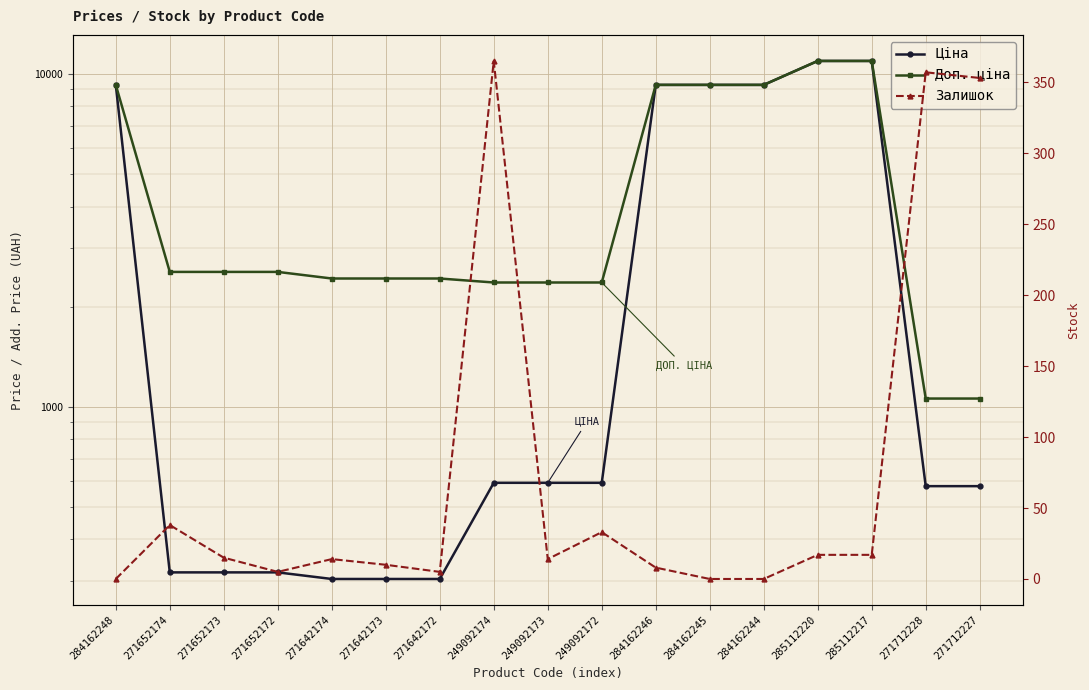

What is the sum of the Доп. ціна values at 271642172 and 271712228?

3492.8